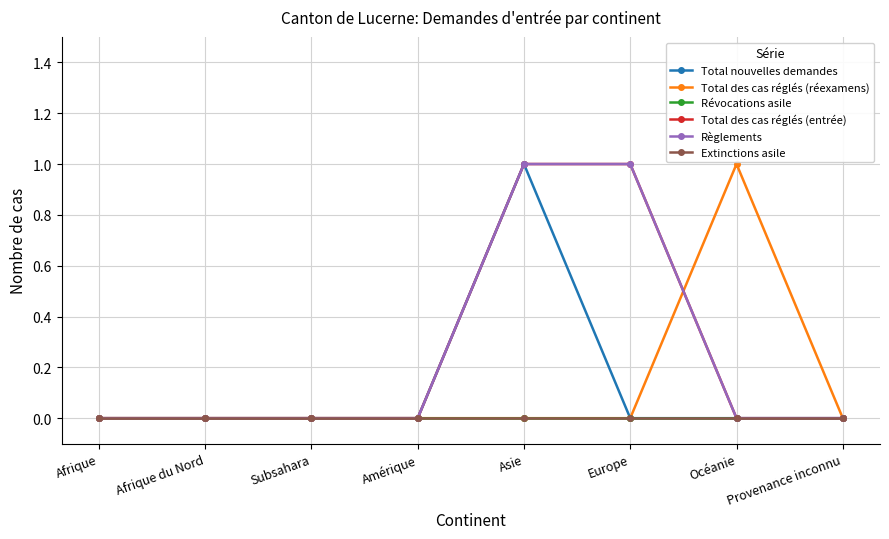

How many data points in Règlements are above 0?

2